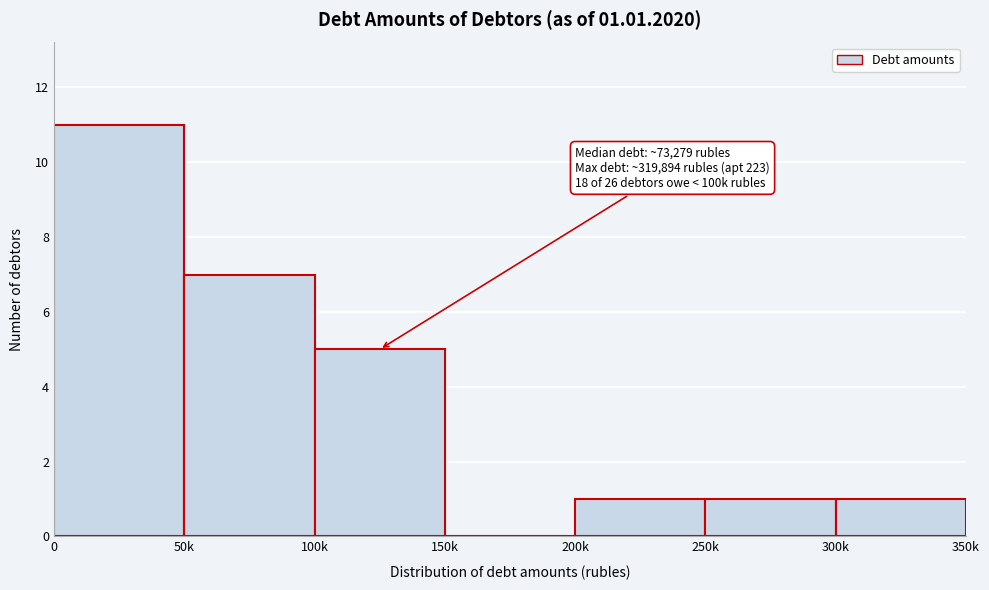

Reading left to right, list all the values displayed in this chart.

0=11	50k=7	100k=5	150k=0	200k=1	250k=1	300k=1